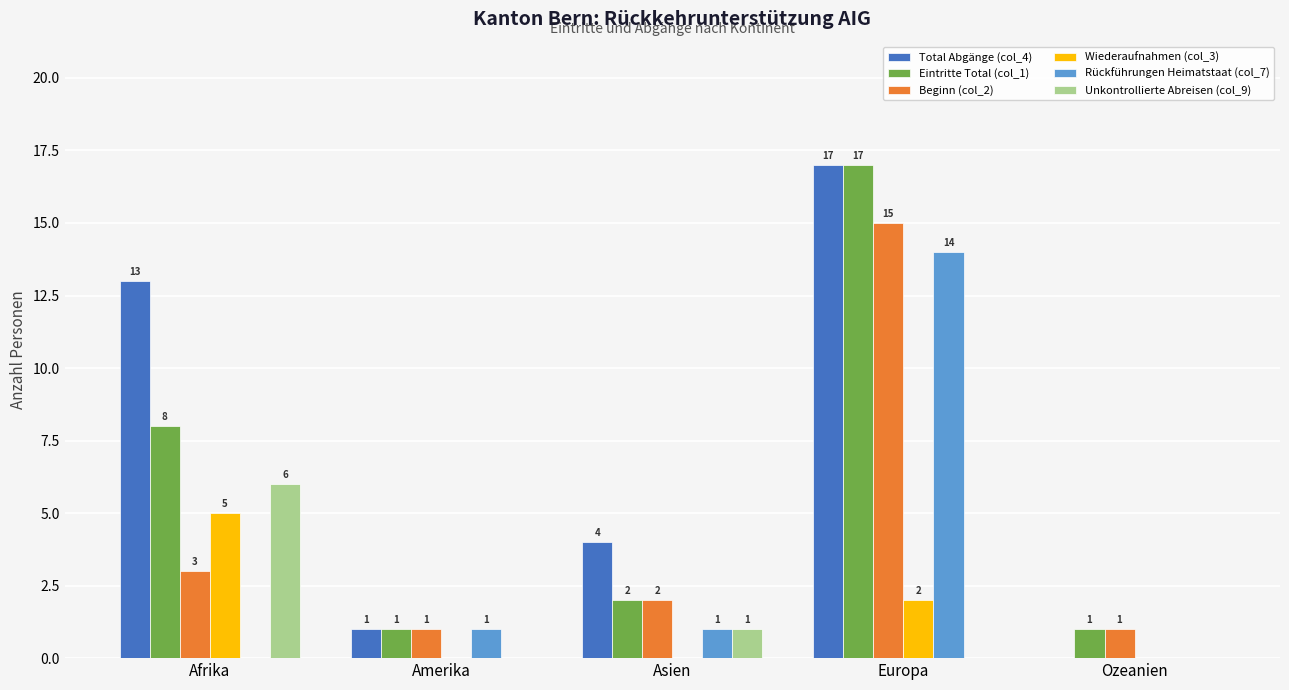

Between Asien and Ozeanien, which series saw the biggest shift?

Total Abgänge (col_4)